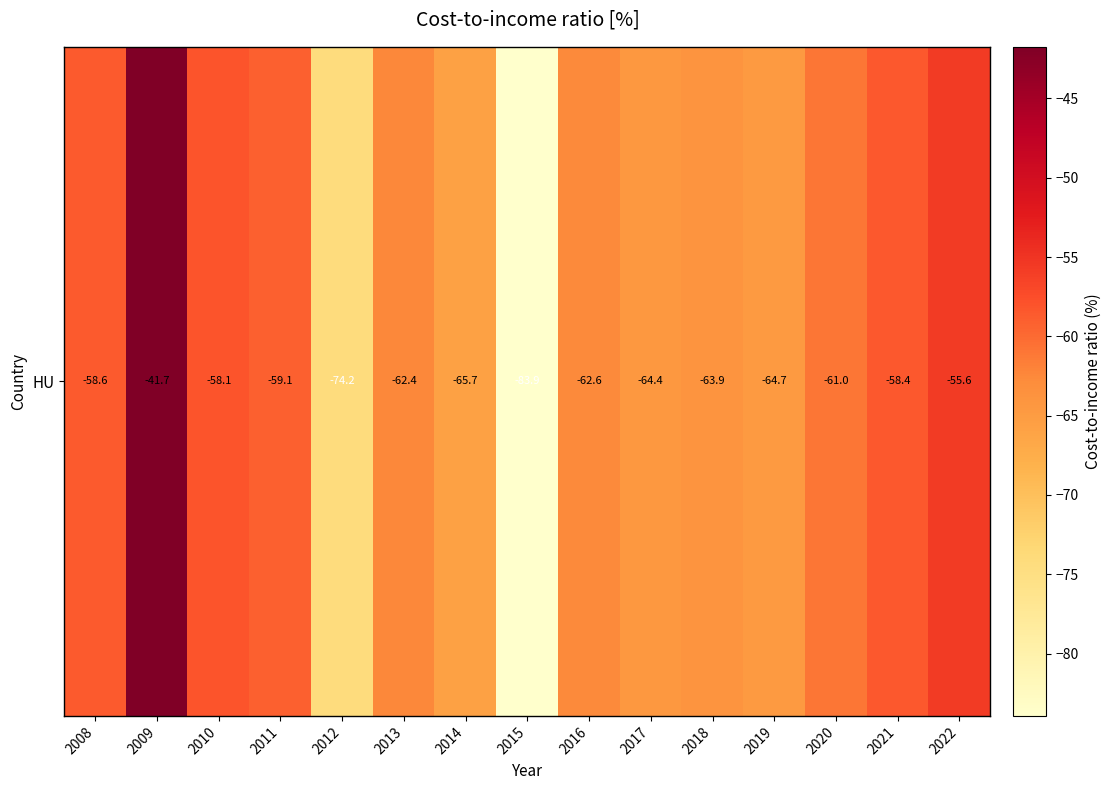

The value at 2019 is -42.4. True or false?

False